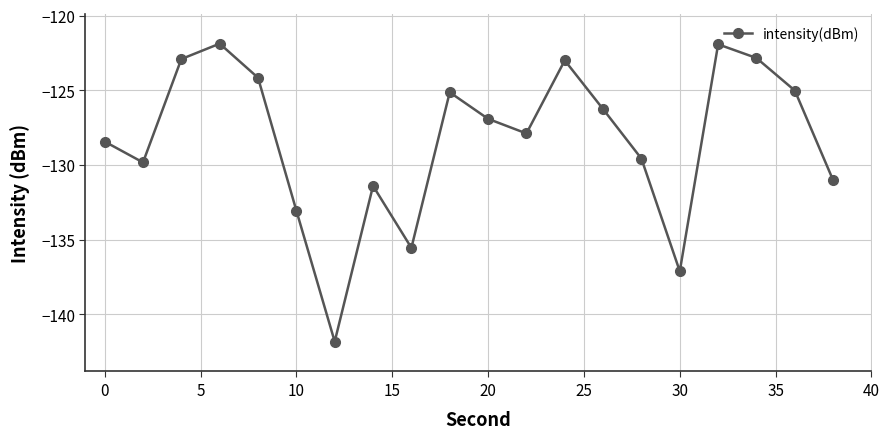

True or false: there are more than 1 points higher than both neighbors.

True